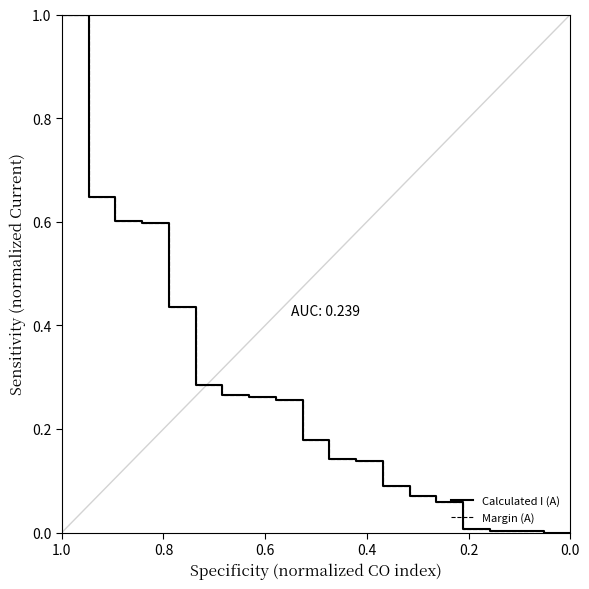

What is the average value of the Calculated I (A) series?

0.3